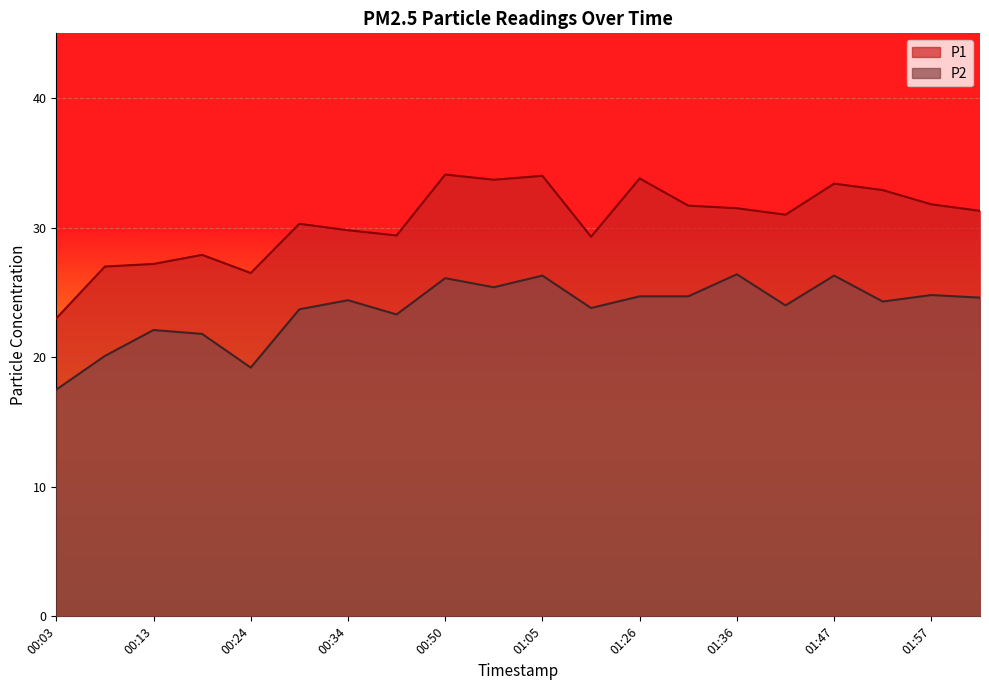

What is the maximum value shown in the chart?

34.1